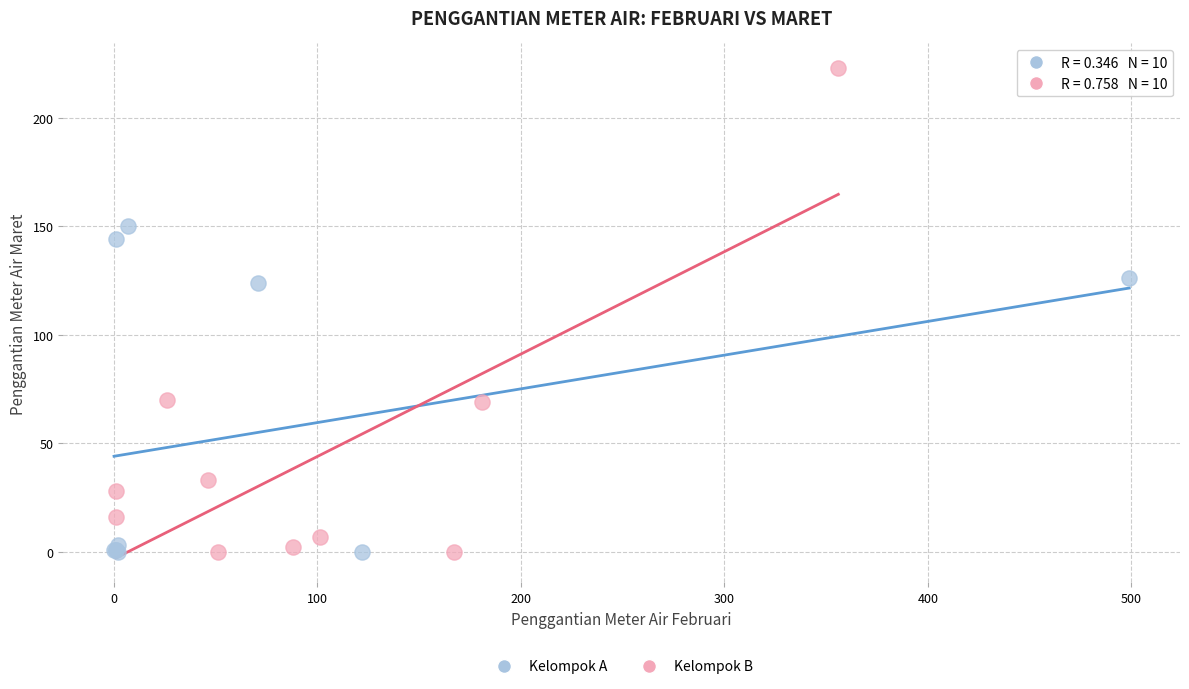

Which series has the widest spread of Y values?

Kelompok B